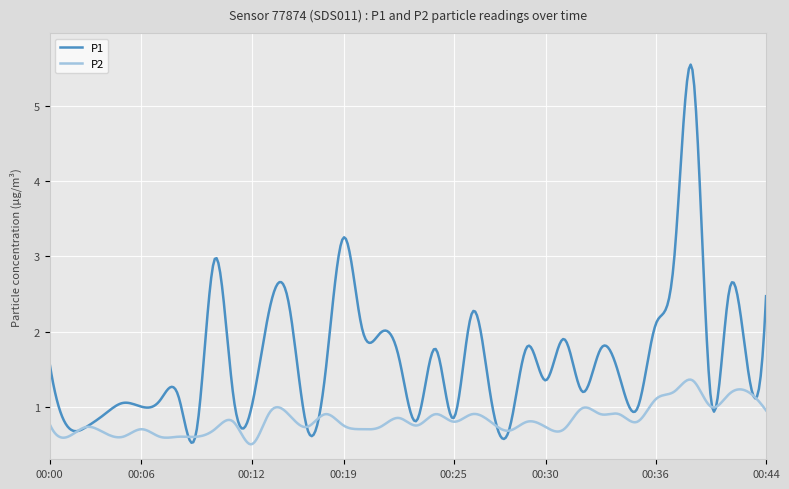

Which series has the largest total across all categories?

P1